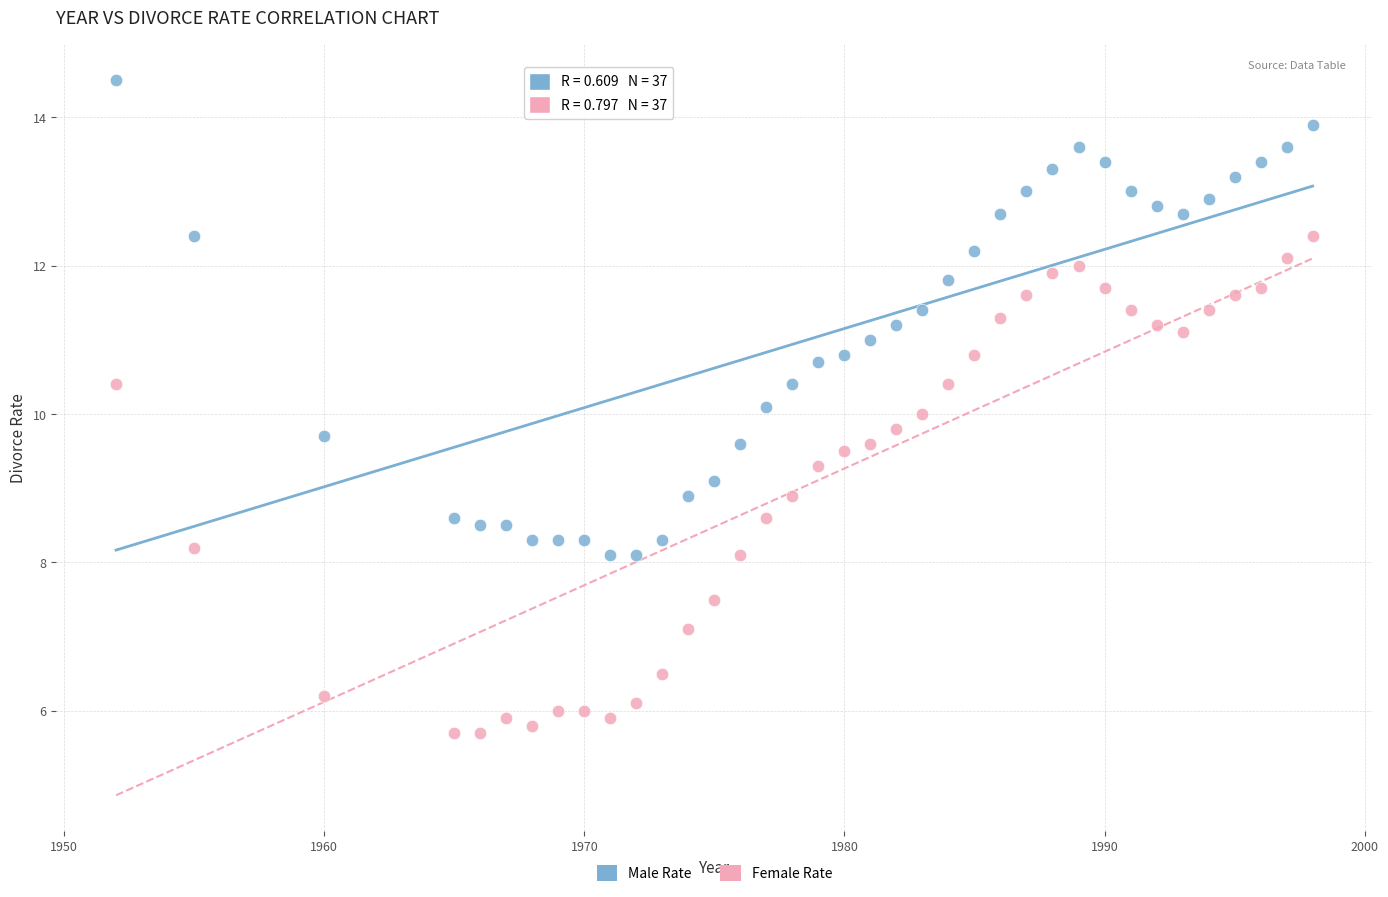

Across all data points, what is the range of X values (max minus min)?

46.0